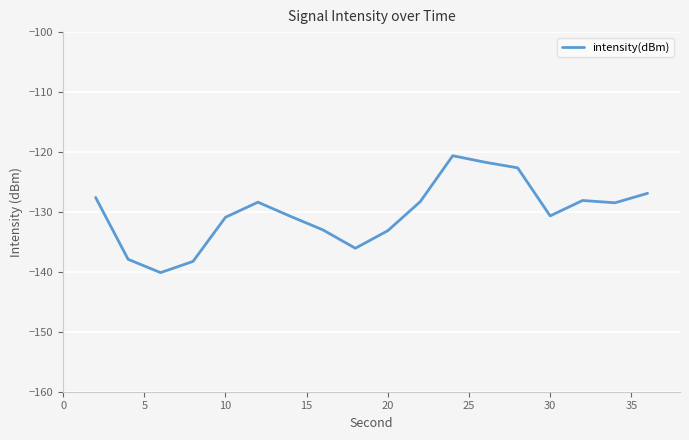

What is the difference between the maximum and minimum values?

19.5